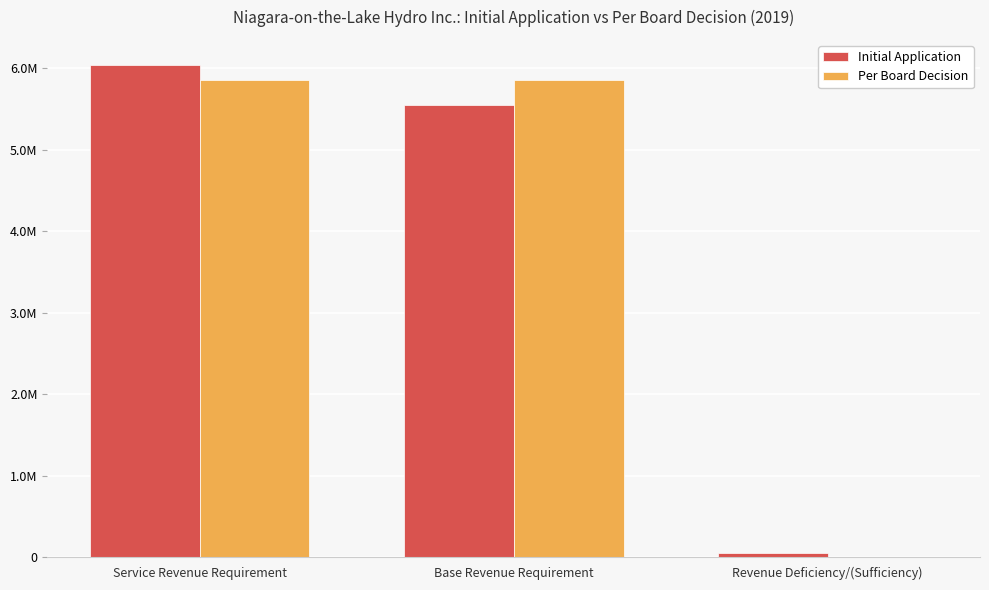

Are the bars grouped side by side (vs. stacked)?

Yes